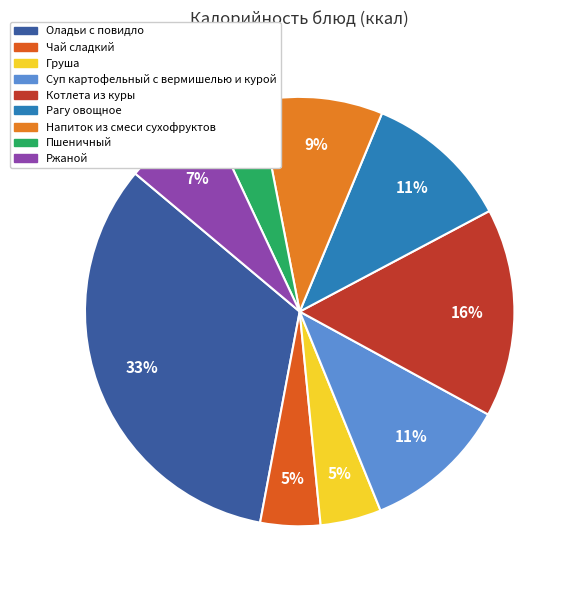

Rank the categories by value from highest to lowest.

Оладьи с повидло, Котлета из куры, Рагу овощное, Суп картофельный с вермишелью и курой, Напиток из смеси сухофруктов, Ржаной, Груша, Чай сладкий, Пшеничный